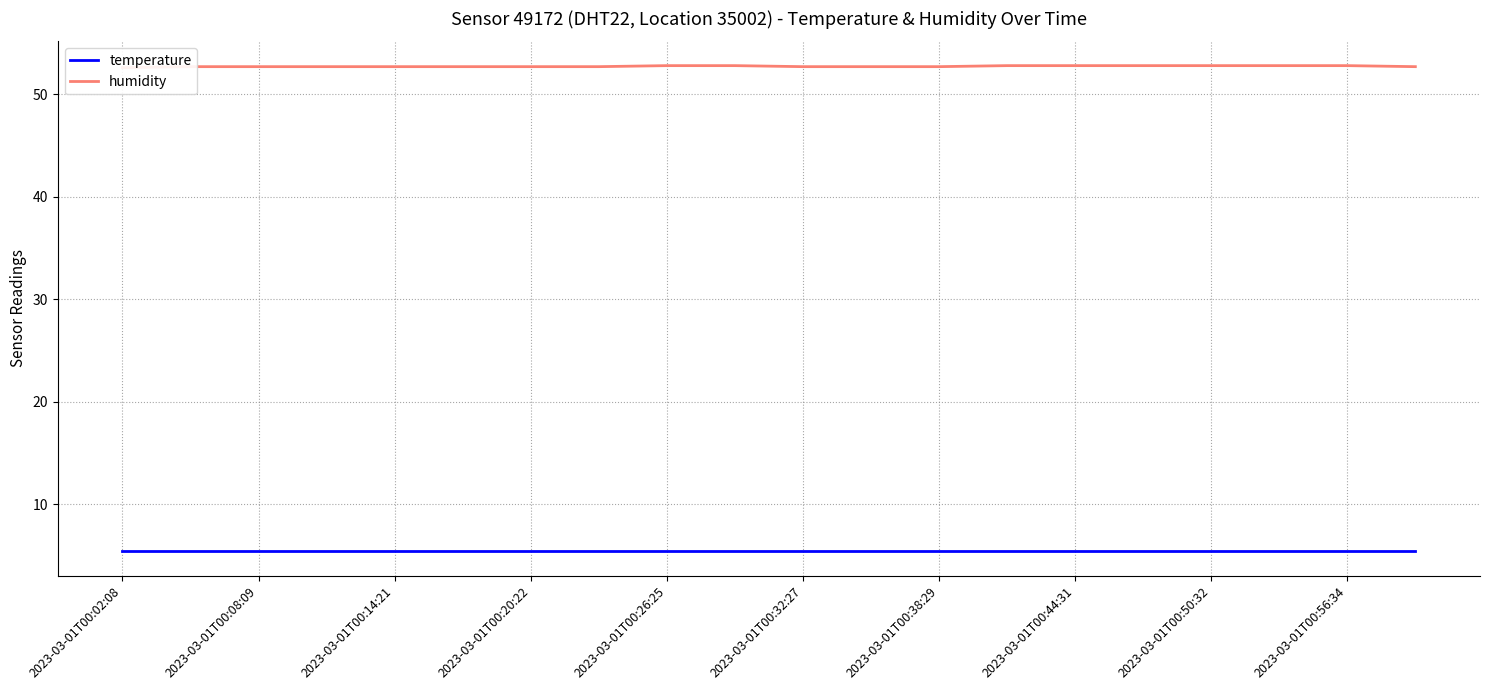

What position from the left is 2023-03-01T00:08:09?

3